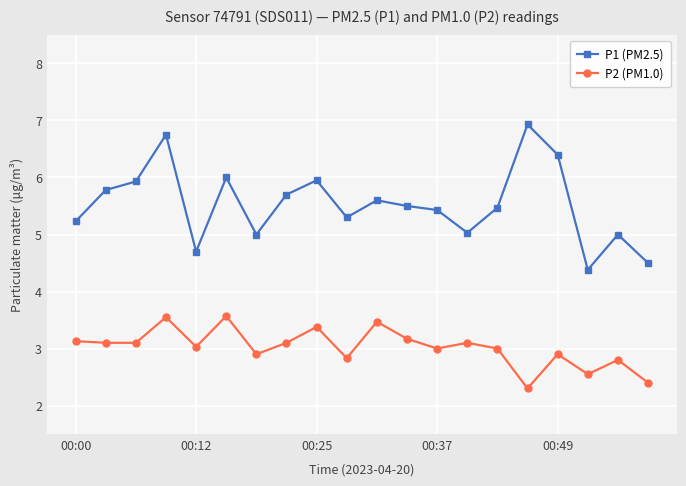

Rank the series by their maximum value, from lowest to highest.

P2 (PM1.0), P1 (PM2.5)